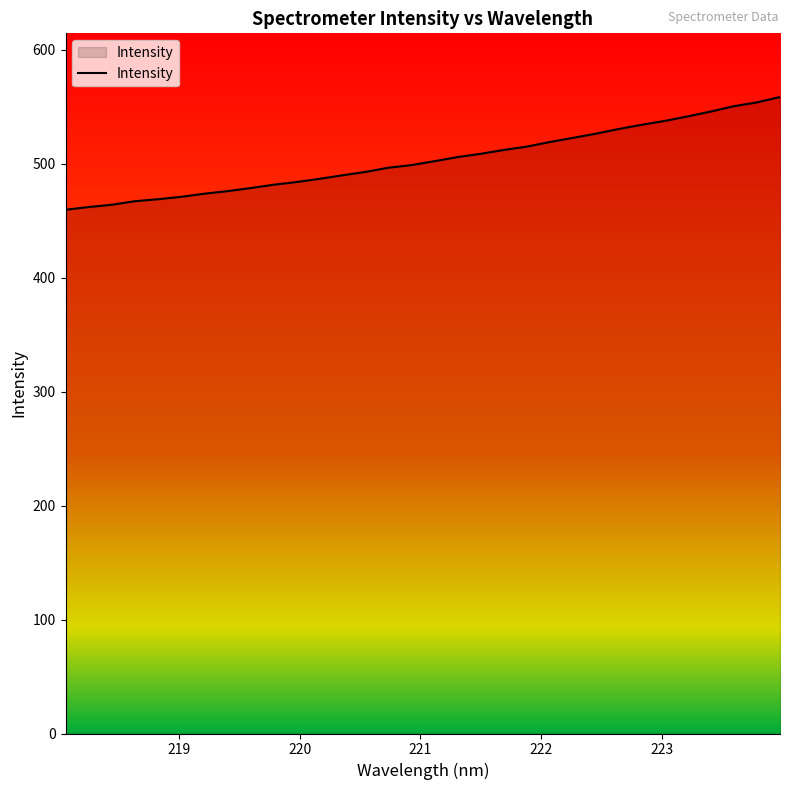

What is the smallest value displayed?

459.6